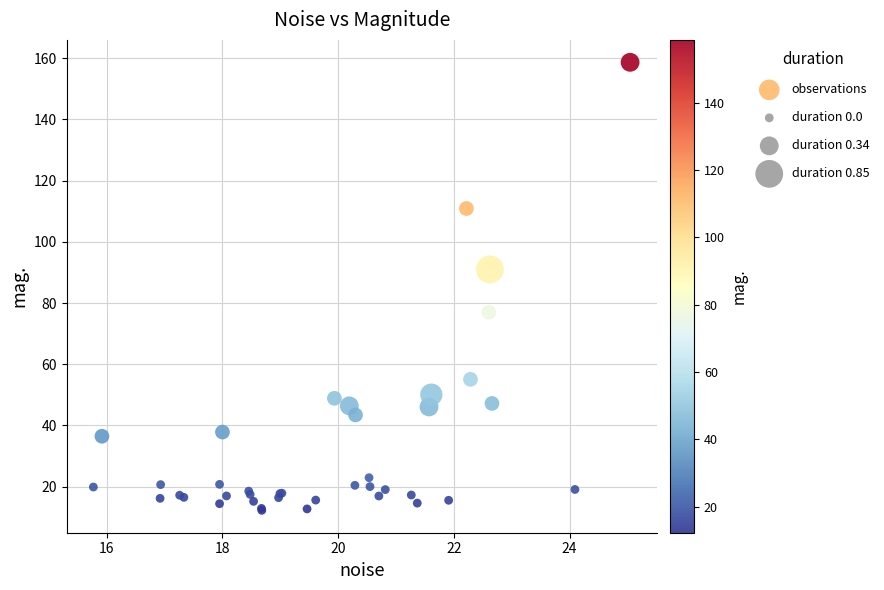

What Y value in the scatter plot is closest to 85?

91.0